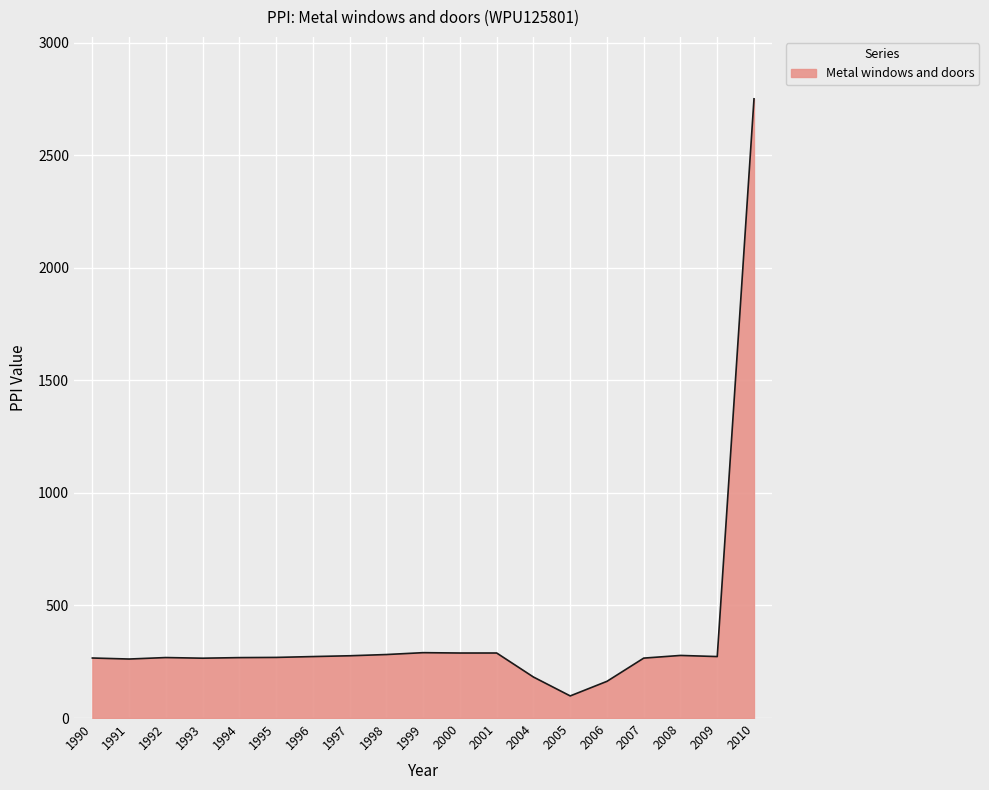

At which category does the chart reach its minimum across all series?

2005